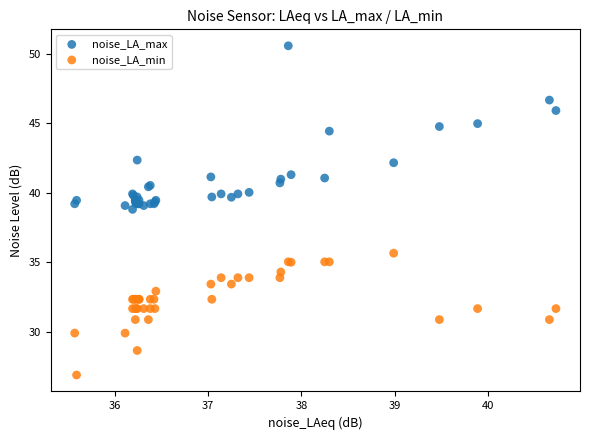

Which series contains the lowest Y value?

noise_LA_min